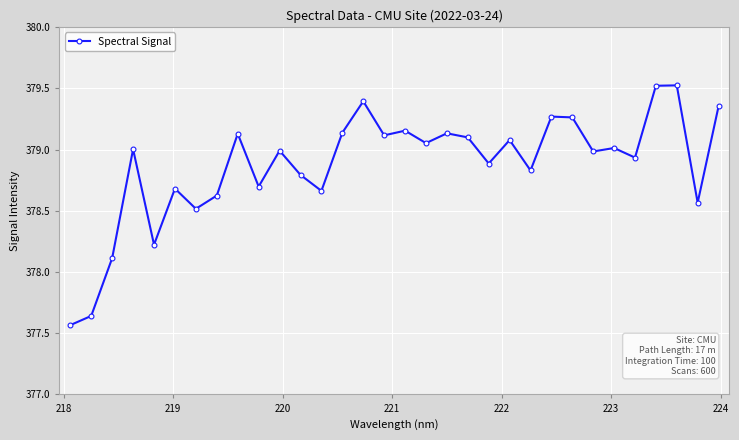

What is the maximum value shown in the chart?

379.5